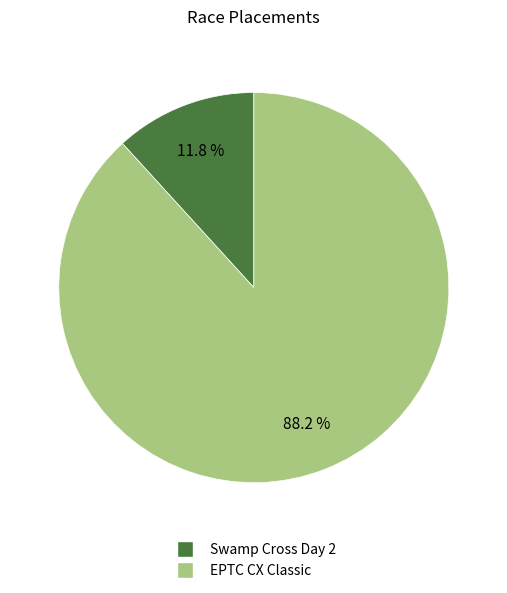

To the nearest percent, what percentage of the pie is Swamp Cross Day 2?

12%